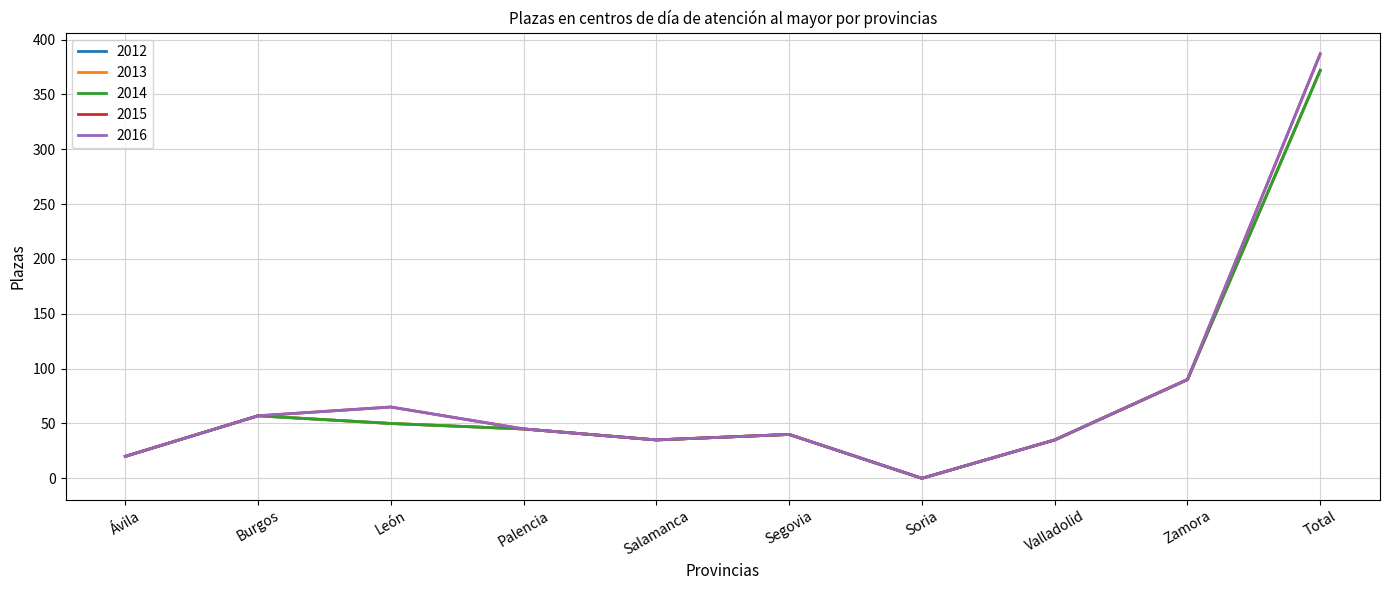

What is the label of the 4th point from the left?

Palencia